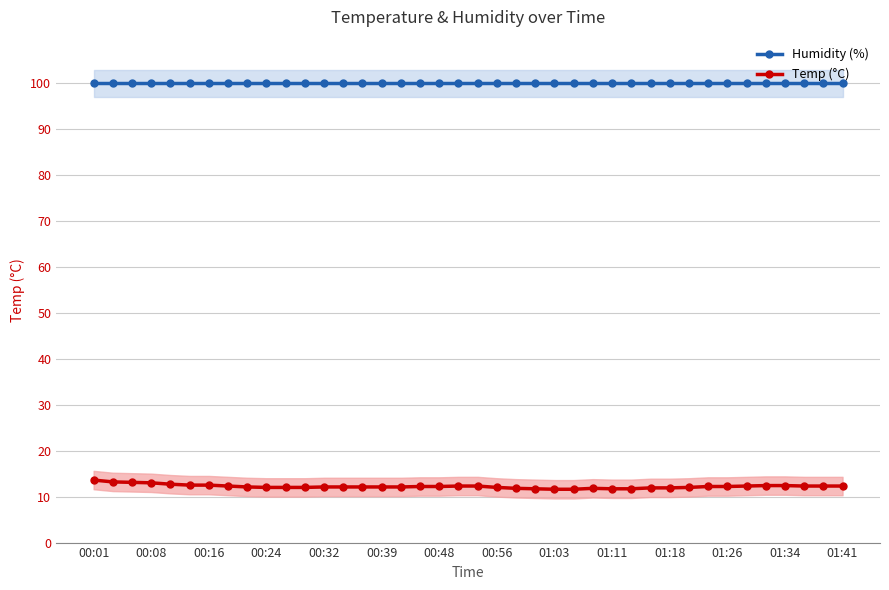

What is the value of the Temp (°C) point at the 36th from the left?

12.4